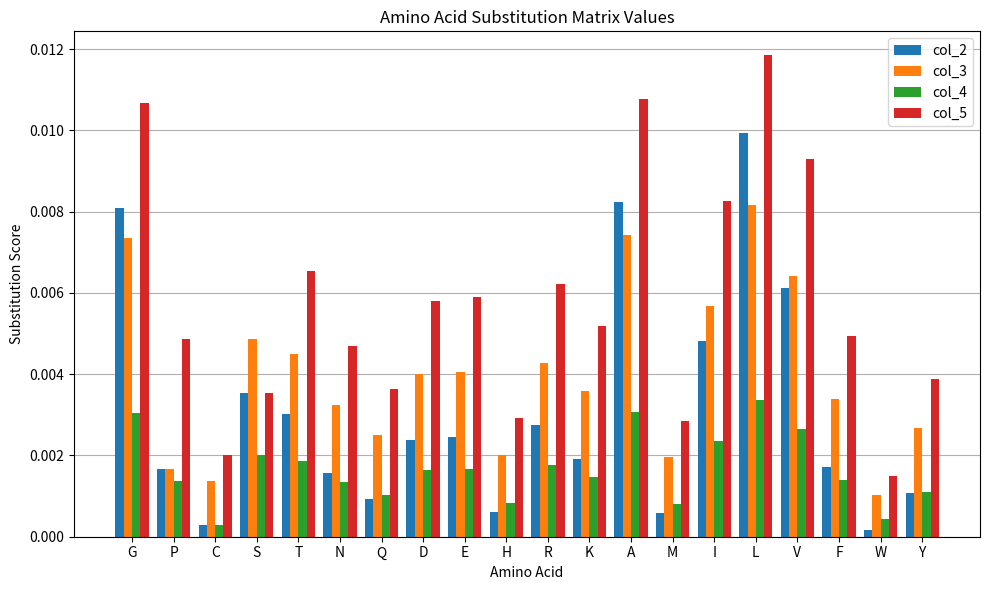

Rank the series at D from highest to lowest value.

col_5, col_3, col_2, col_4